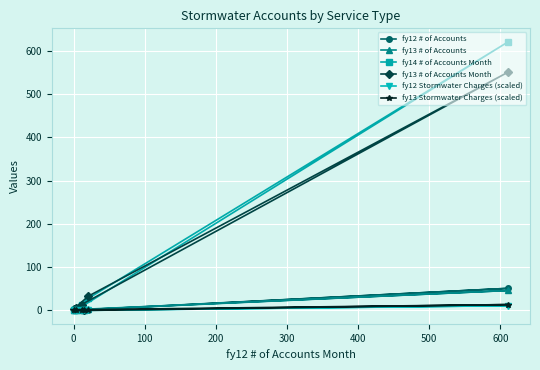

Reading left to right, what are all the values shown in this chart?

fy12 # of Accounts: 0.0	51.0	2.0	0.0	1.0	1.0
fy13 # of Accounts: 1.0	46.0	3.0	0.0	1.0	0.0
fy14 # of Accounts Month: 0.0	621.0	28.0	0.0	12.0	0.0
fy13 # of Accounts Month: 6.0	551.0	33.0	3.0	12.0	0.0
fy12 Stormwater Charges (scaled): 0.0	10.9	0.0	0.0	0.0	0.0
fy13 Stormwater Charges (scaled): 1.4	13.4	0.0	0.0	0.1	0.0